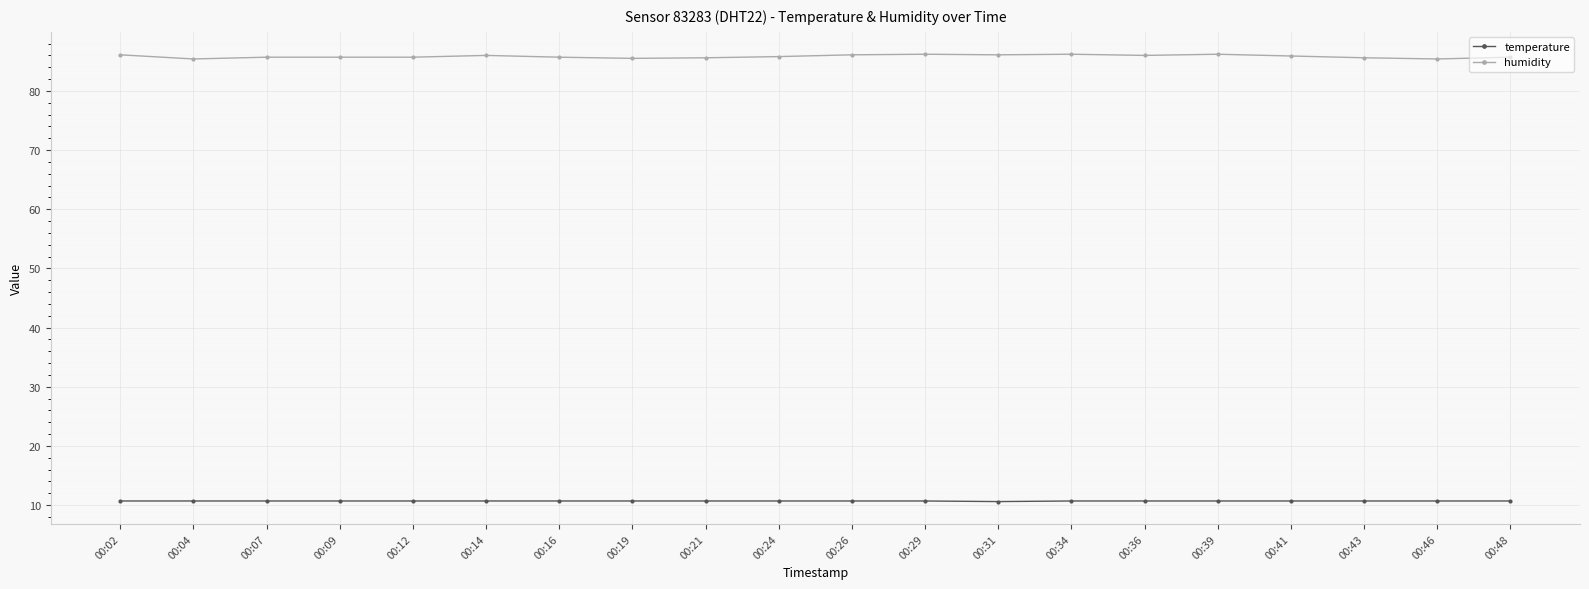

Which series has the largest total across all categories?

humidity